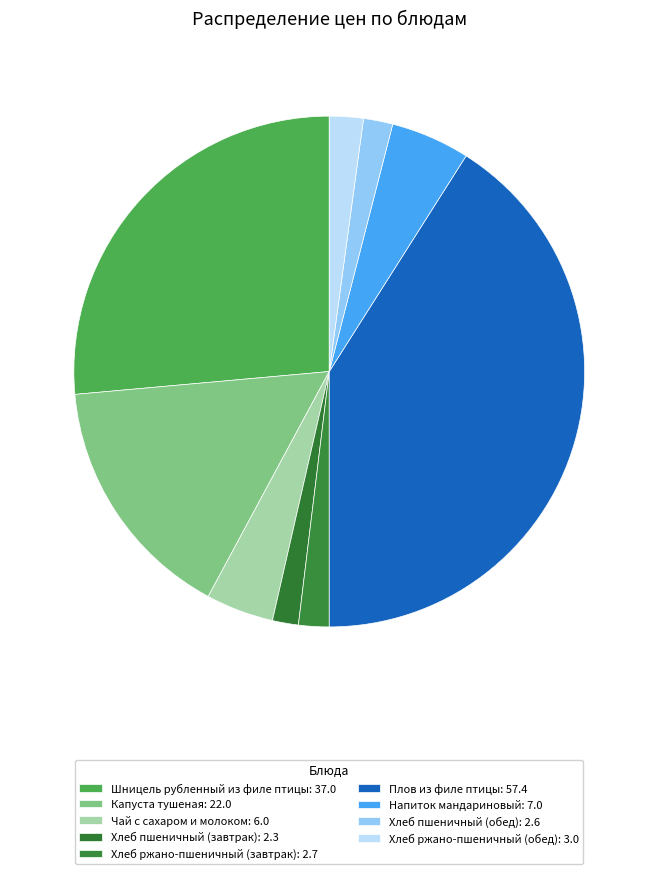

To the nearest percent, what portion does Капуста тушеная represent?

16%